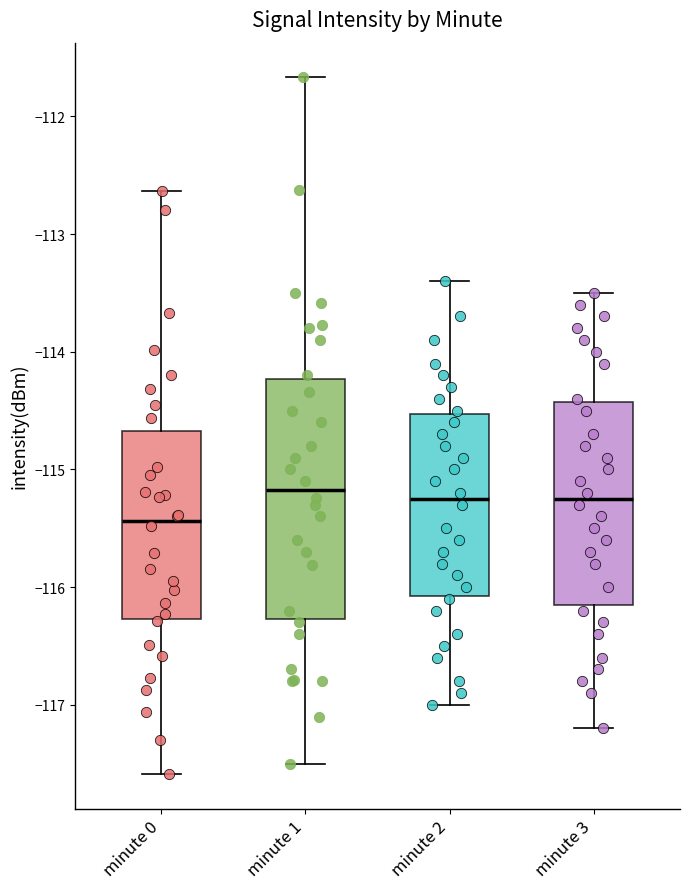

Which box is the tallest, from its lower edge to its upper edge?

minute 1